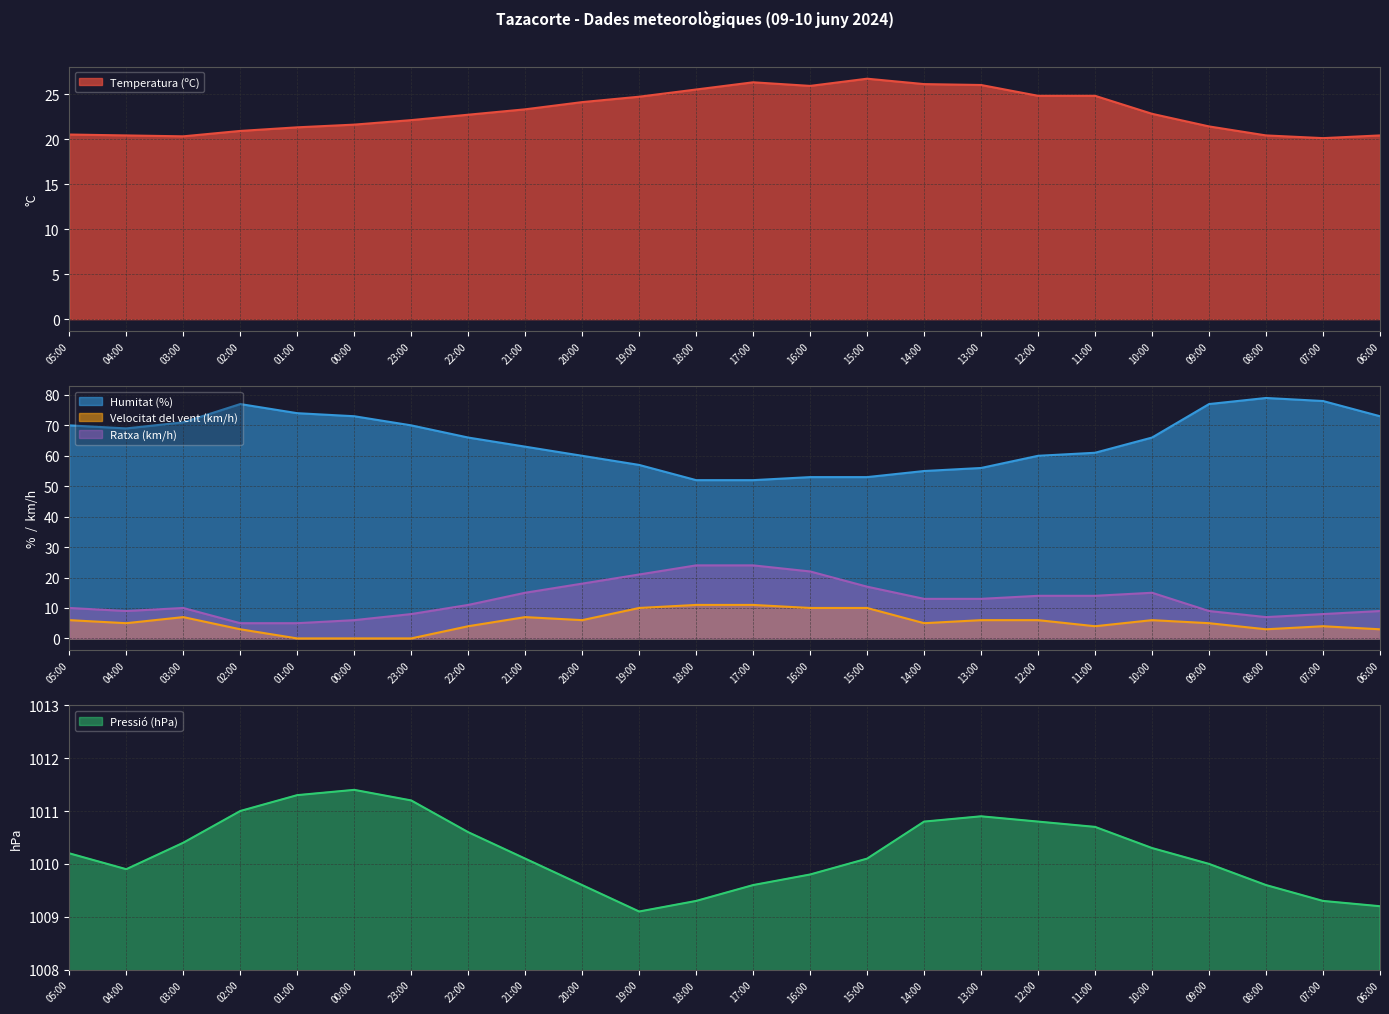

What are all the series names shown in the legend?

Temperatura (ºC), Humitat (%), Pressió (hPa), Velocitat del vent (km/h), Ratxa (km/h)